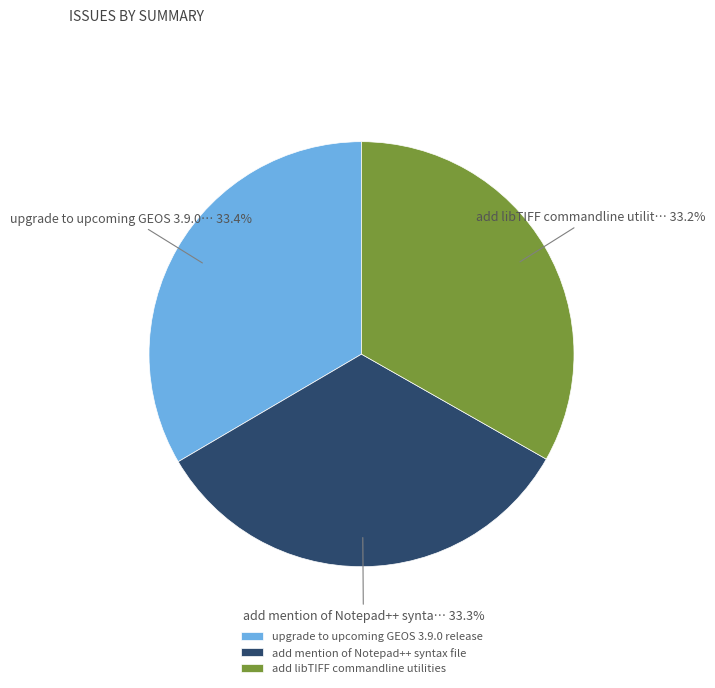

How many segments does this pie chart have?

3